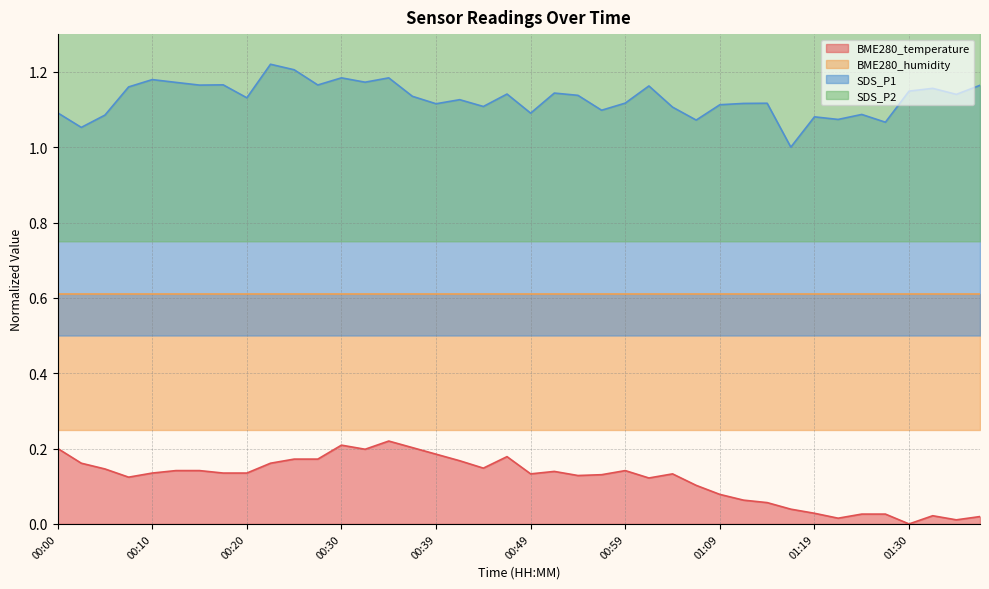

What is the sum of the SDS_P2 values at 00:05 and 00:39?

3.2